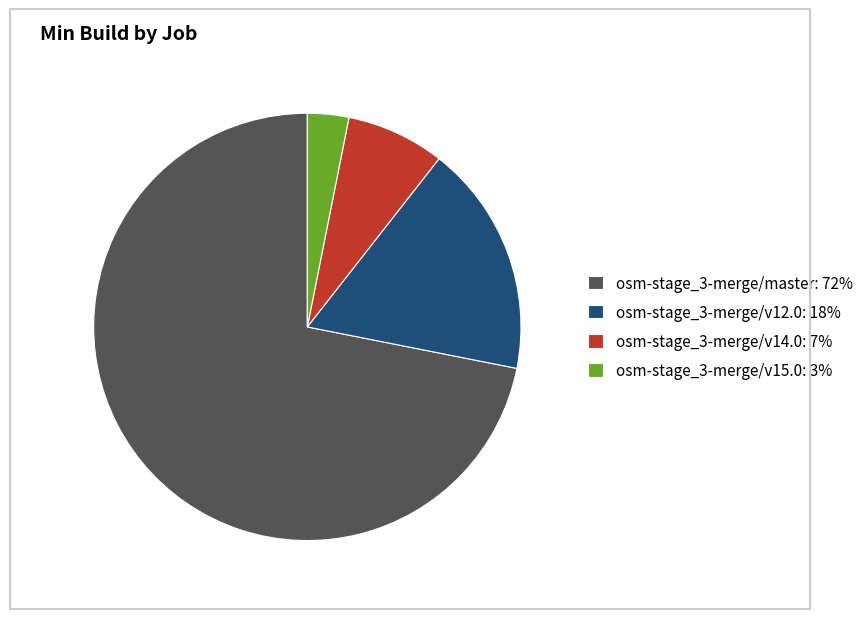

Combined, do osm-stage_3-merge/v15.0: 3% and osm-stage_3-merge/master: 72% account for over 50%?

Yes